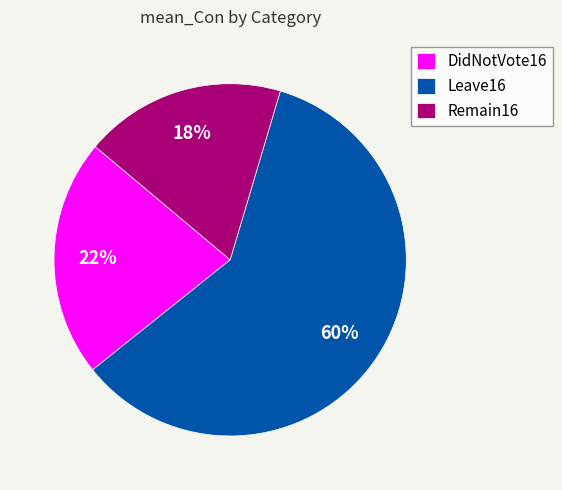

What percentage is the Remain16 slice, to the nearest percent?

18%